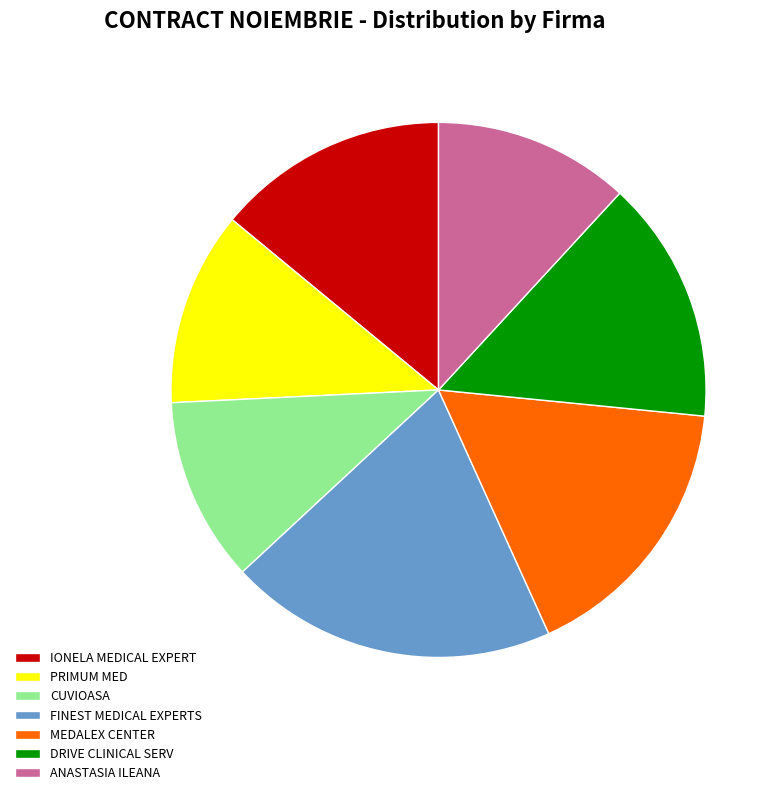

Which has a higher value, ANASTASIA ILEANA or FINEST MEDICAL EXPERTS?

FINEST MEDICAL EXPERTS